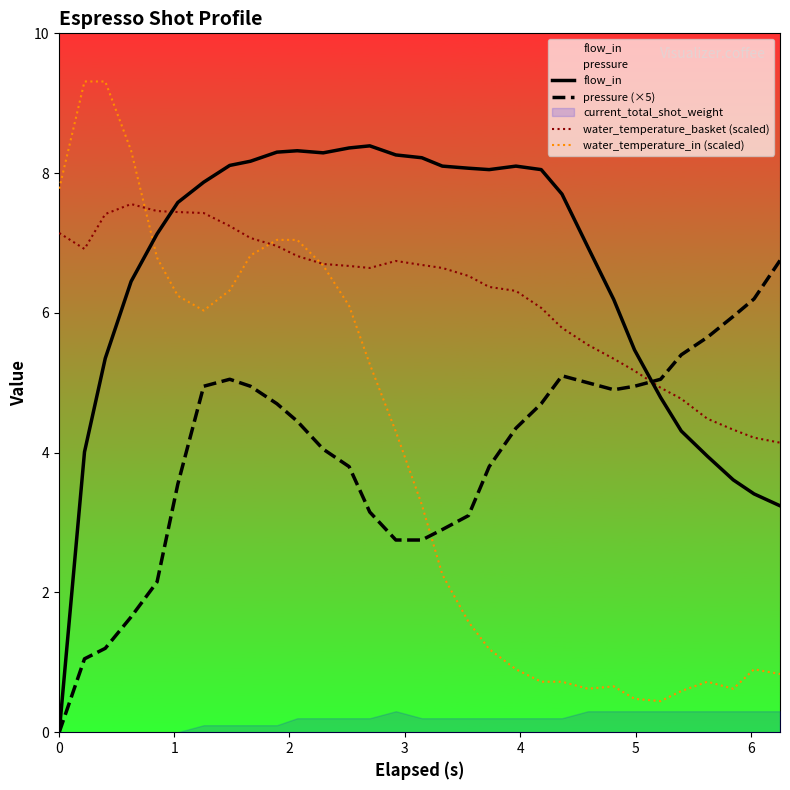

What is the minimum value for water_temperature_basket (scaled)?

4.1